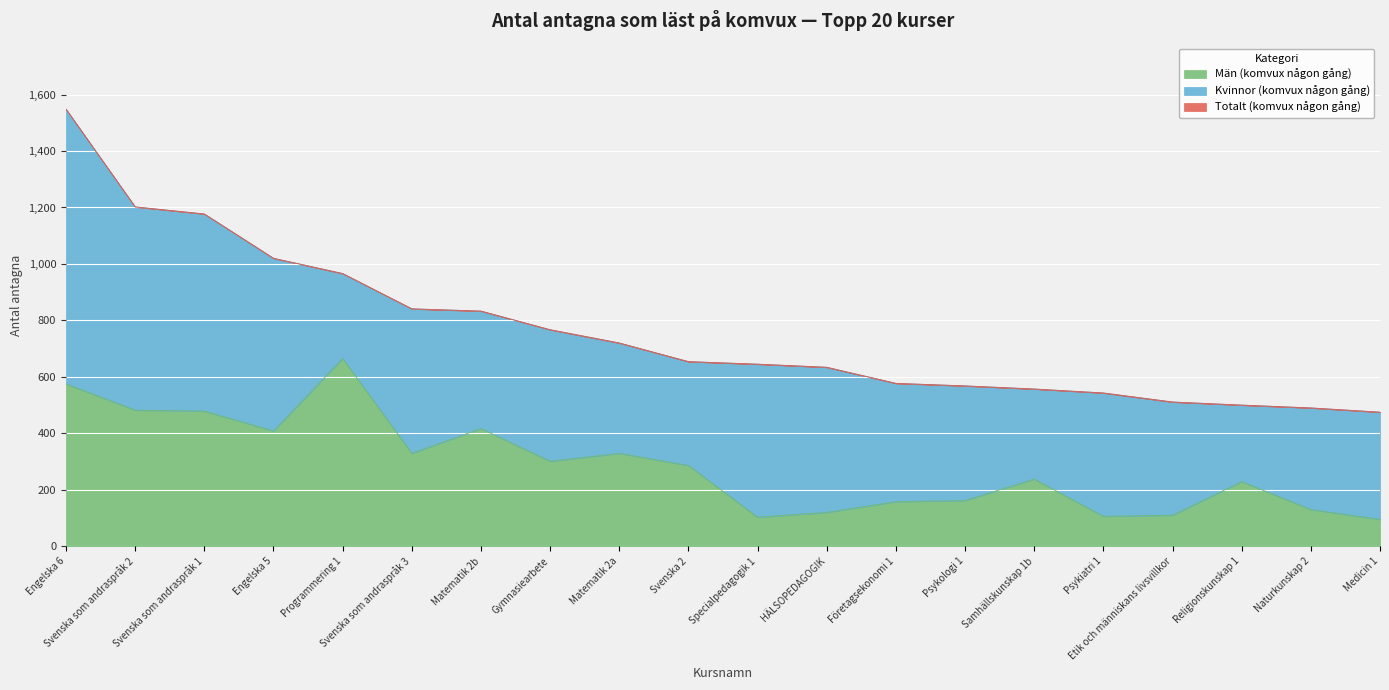

True or false: Män (komvux någon gång) and Totalt (komvux någon gång) cross at least once.

False